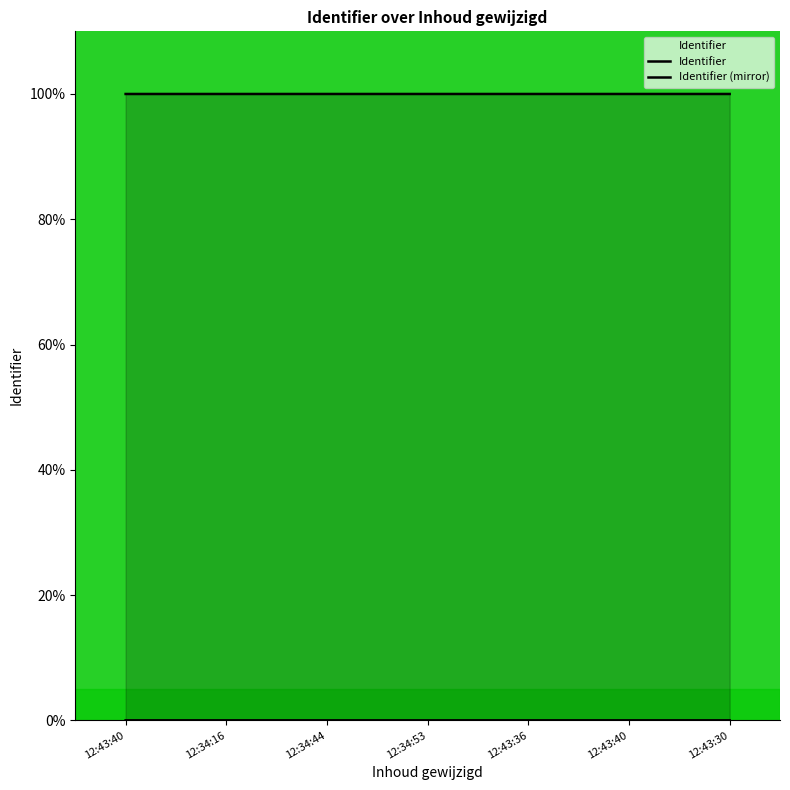

At which category is the sum across all series the highest?

12:43:40